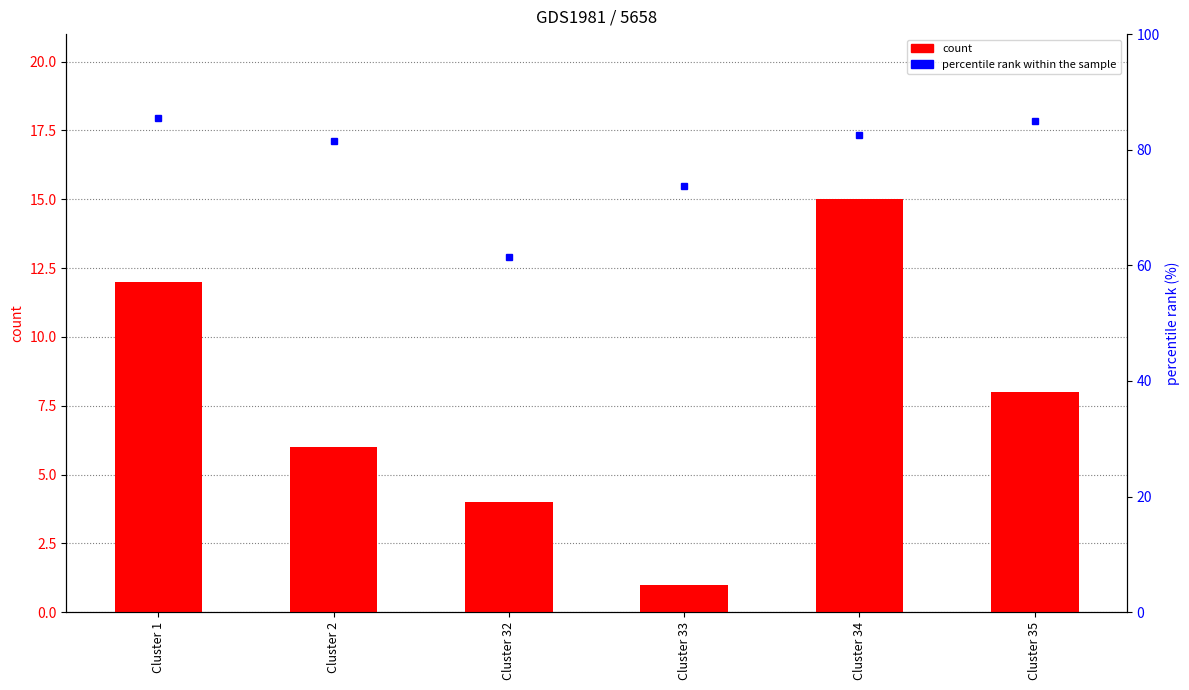

Between Cluster 34 and Cluster 32, which is larger?

Cluster 34